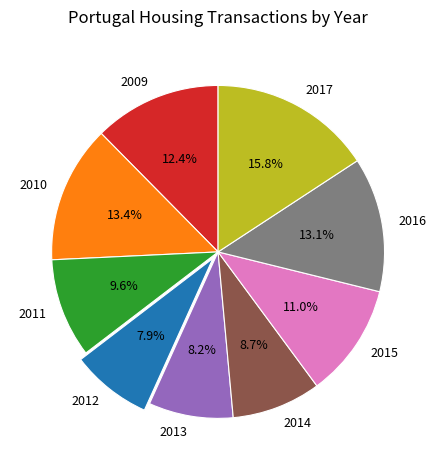

The 2015 slice represents 11% of the pie. True or false?

True